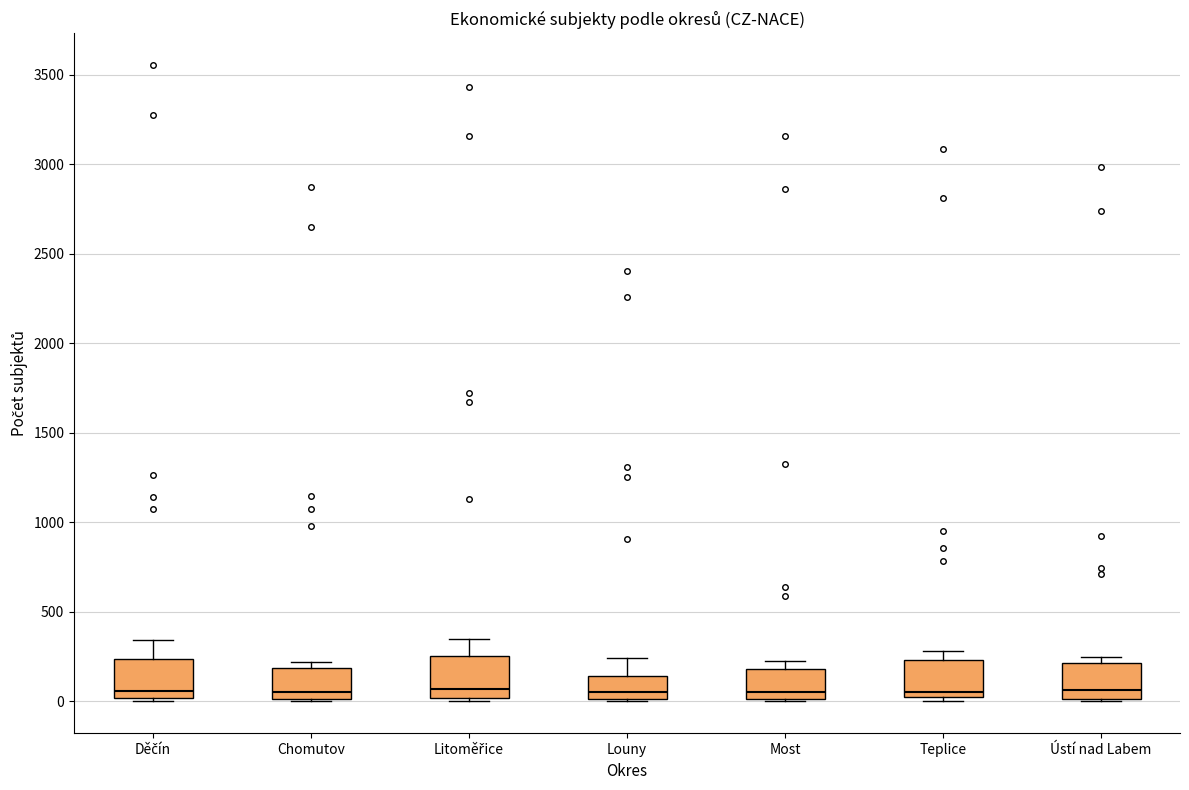

Reading left to right, read every box against the y-axis: the position of its median line, the range the box covers, and the ends of its whiskers. The values are not printed on the chart, so give them approximately, as read against the axis.

Děčín: median 50, box 0 to 250, whiskers 0 (just below the box's lower edge) to 350
Chomutov: median 50, box 0 to 200, whiskers 0 to 200 (just above the box's upper edge)
Litoměřice: median 50, box 0 to 250, whiskers 0 (just below the box's lower edge) to 350
Louny: median 50, box 0 to 150, whiskers 0 to 250
Most: median 50, box 0 to 200, whiskers 0 to 250
Teplice: median 50, box 0 to 250, whiskers 0 (just below the box's lower edge) to 300
Ústí nad Labem: median 50, box 0 to 200, whiskers 0 to 250